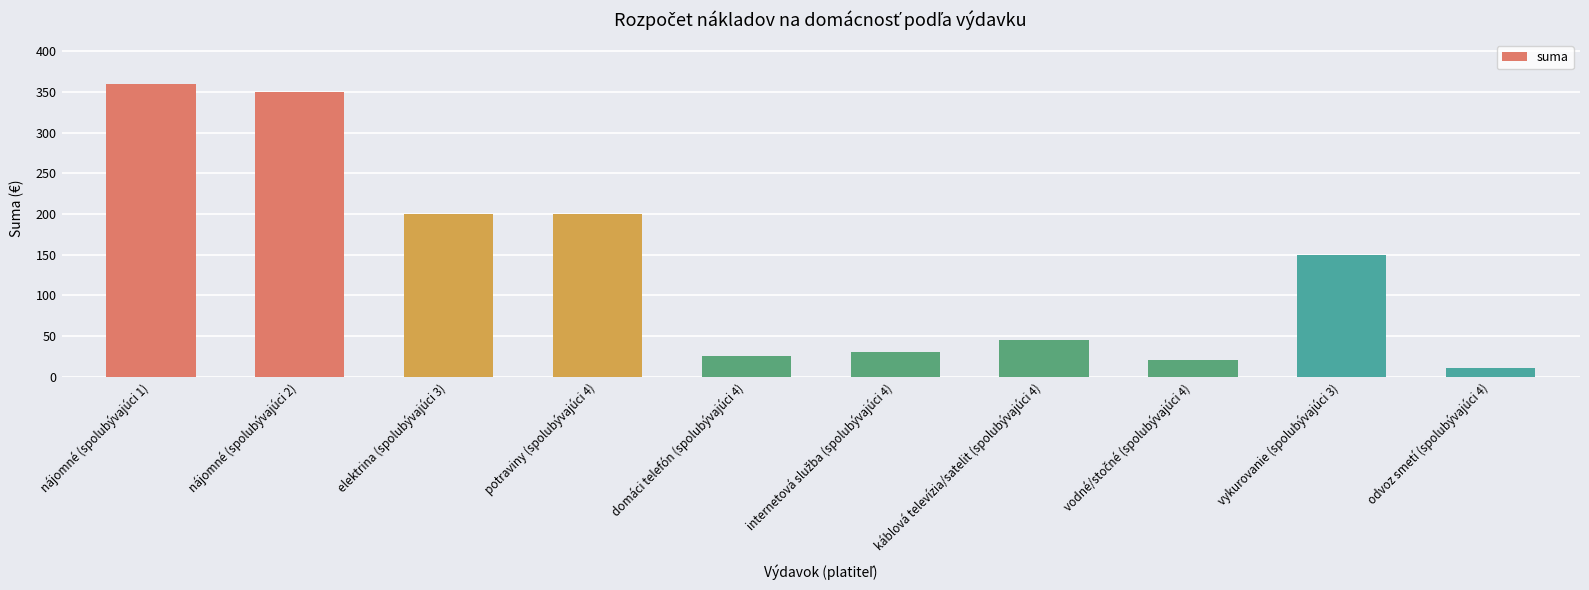

Count the number of data series in this chart.

1